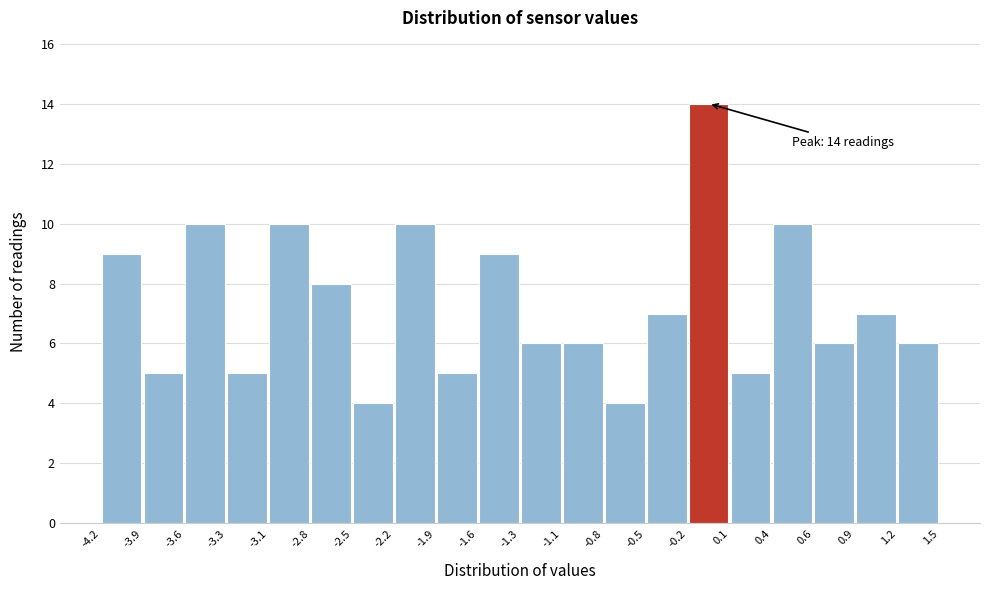

Which range on the x-axis has the tallest bar?

-0.2 to 0.1